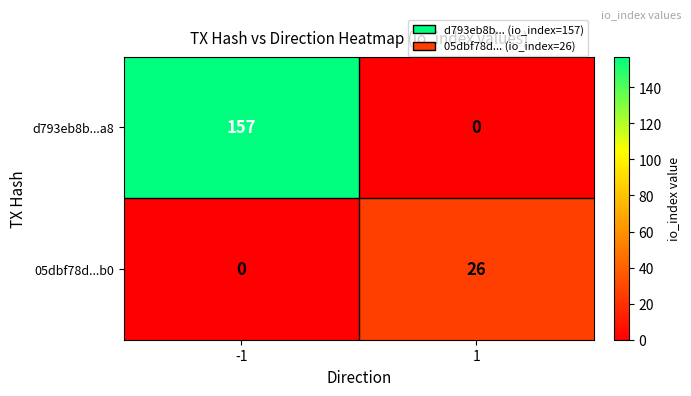

Which series has the widest spread of values?

d793eb8b...a8